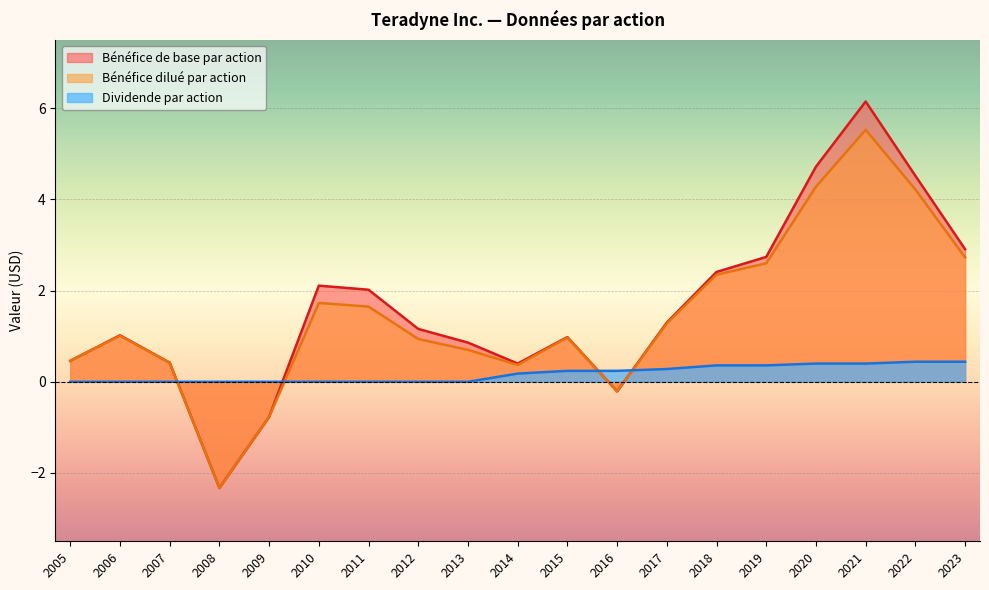

True or false: Dividende par action has more than 2 points higher than both neighbors.

False